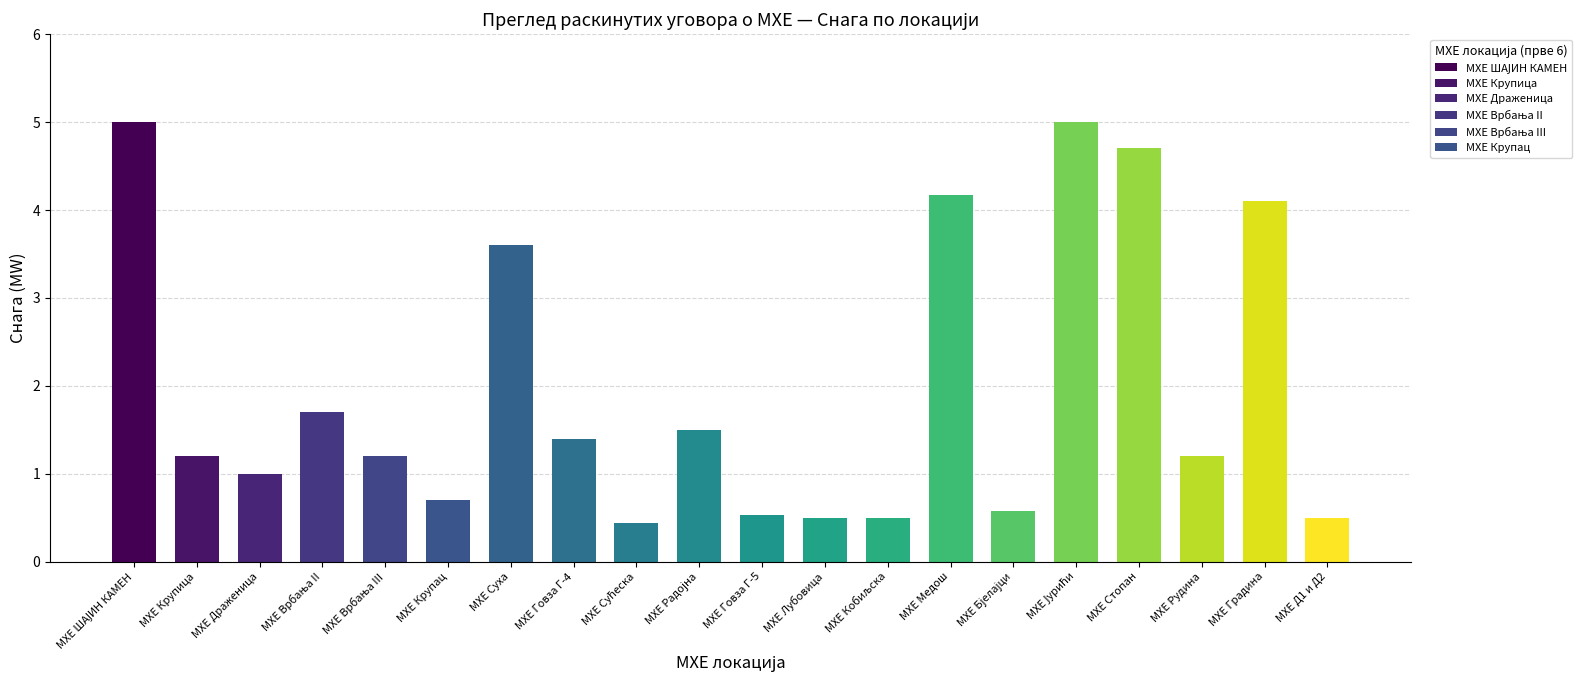

Reading left to right, extract all data points from this chart.

5.0	1.2	1.0	1.7	1.2	0.7	3.6	1.4	0.4	1.5	0.5	0.5	0.5	4.2	0.6	5.0	4.7	1.2	4.1	0.5